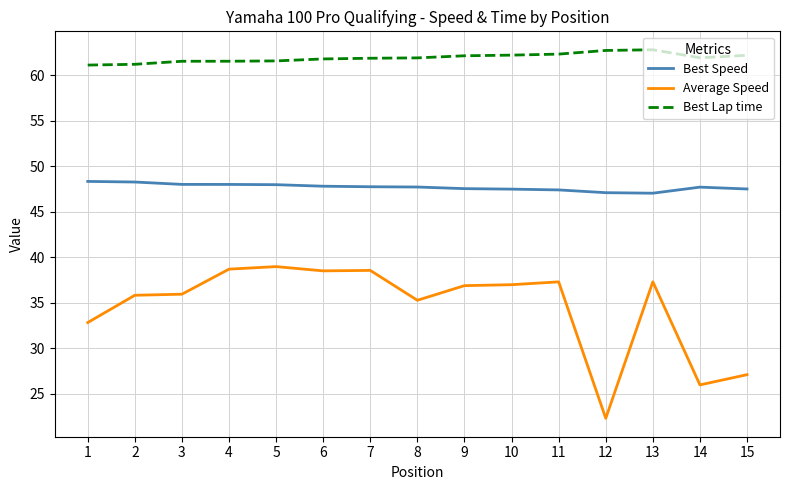

Does the chart have visible grid lines?

Yes